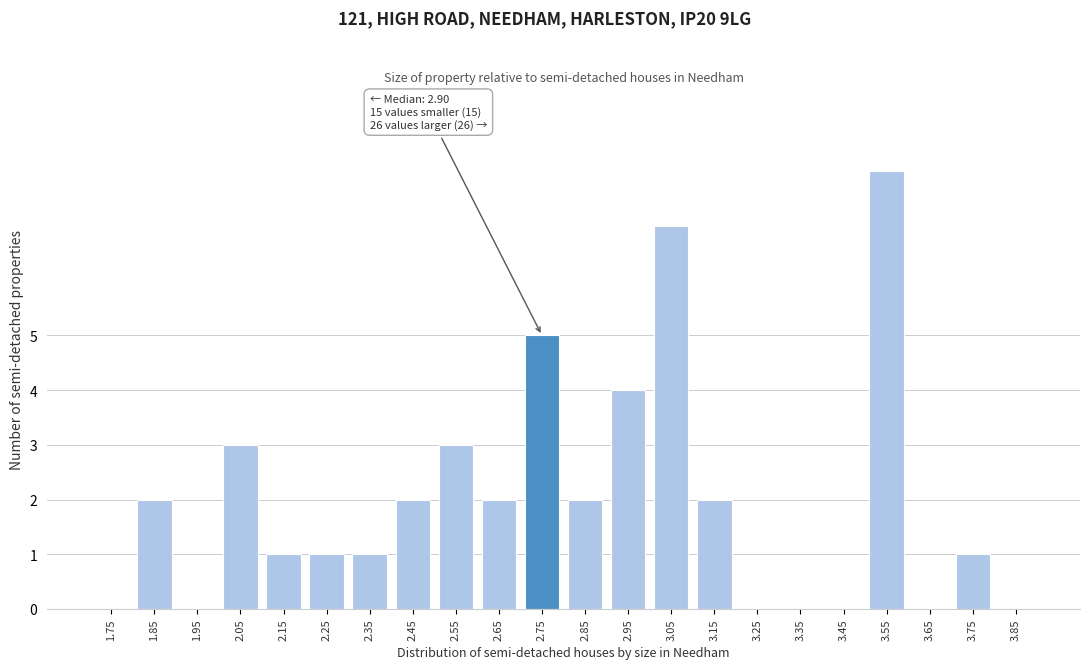

Reading right to left, list all the values displayed in this chart.

3.85=0	3.75=1	3.65=0	3.55=8	3.45=0	3.35=0	3.25=0	3.15=2	3.05=7	2.95=4	2.85=2	2.75=5	2.65=2	2.55=3	2.45=2	2.35=1	2.25=1	2.15=1	2.05=3	1.95=0	1.85=2	1.75=0